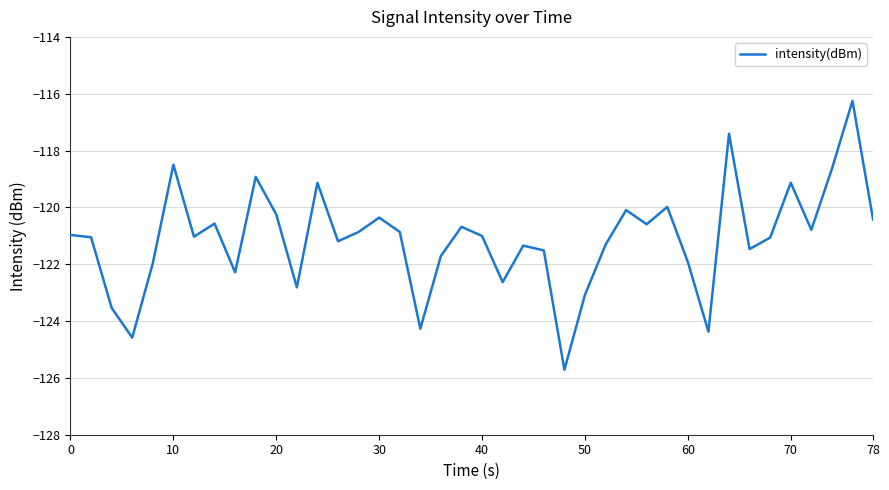

What is the difference between the maximum and minimum values?

9.5